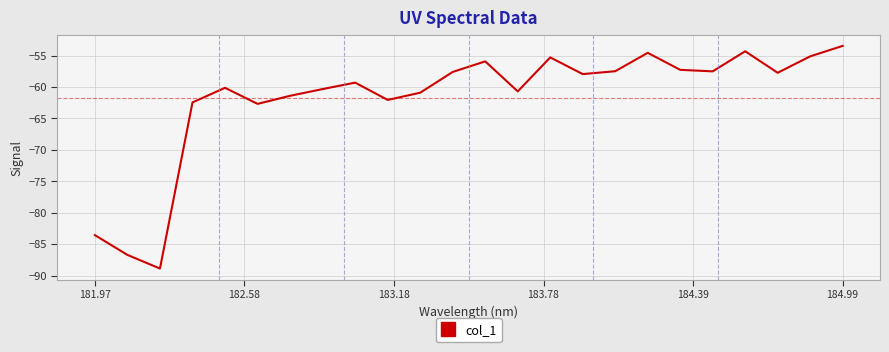

What is the minimum value shown in the chart?

-88.9